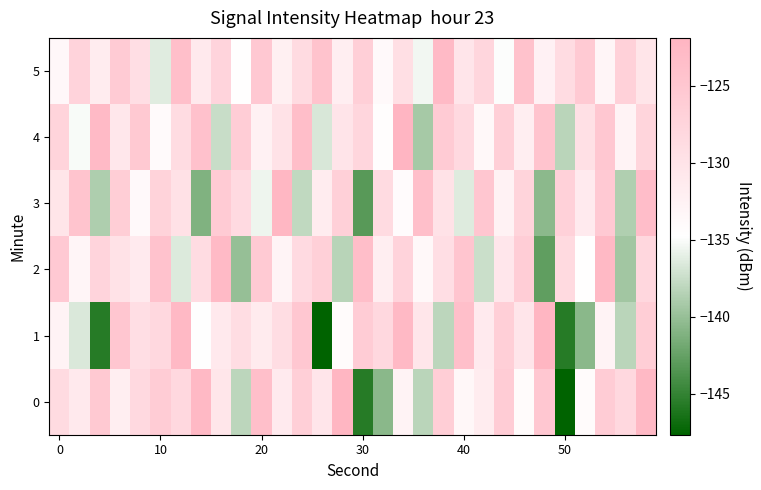

Count the number of data series in this chart.

6